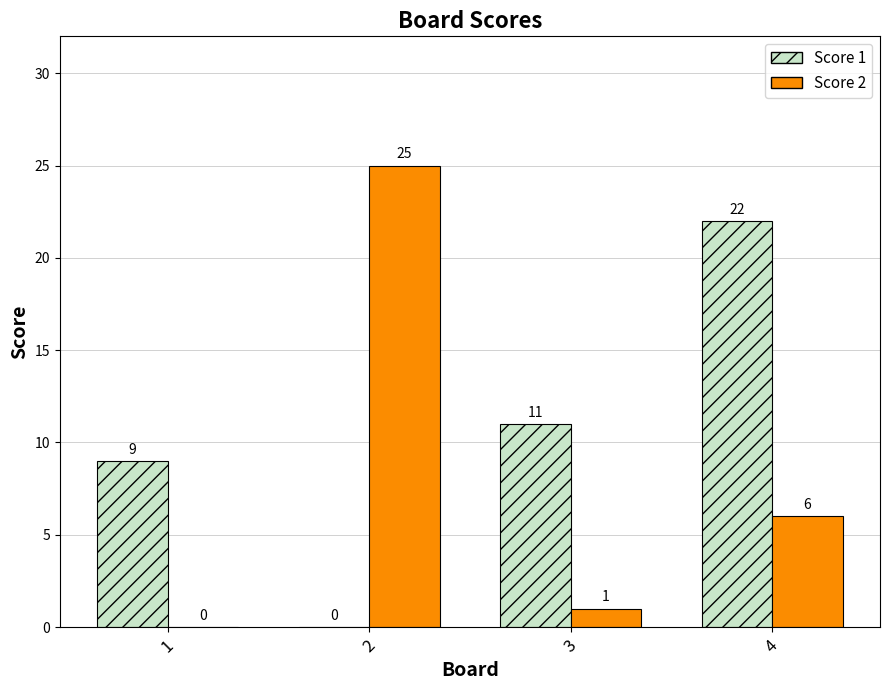

Which series has the largest total across all categories?

Score 1